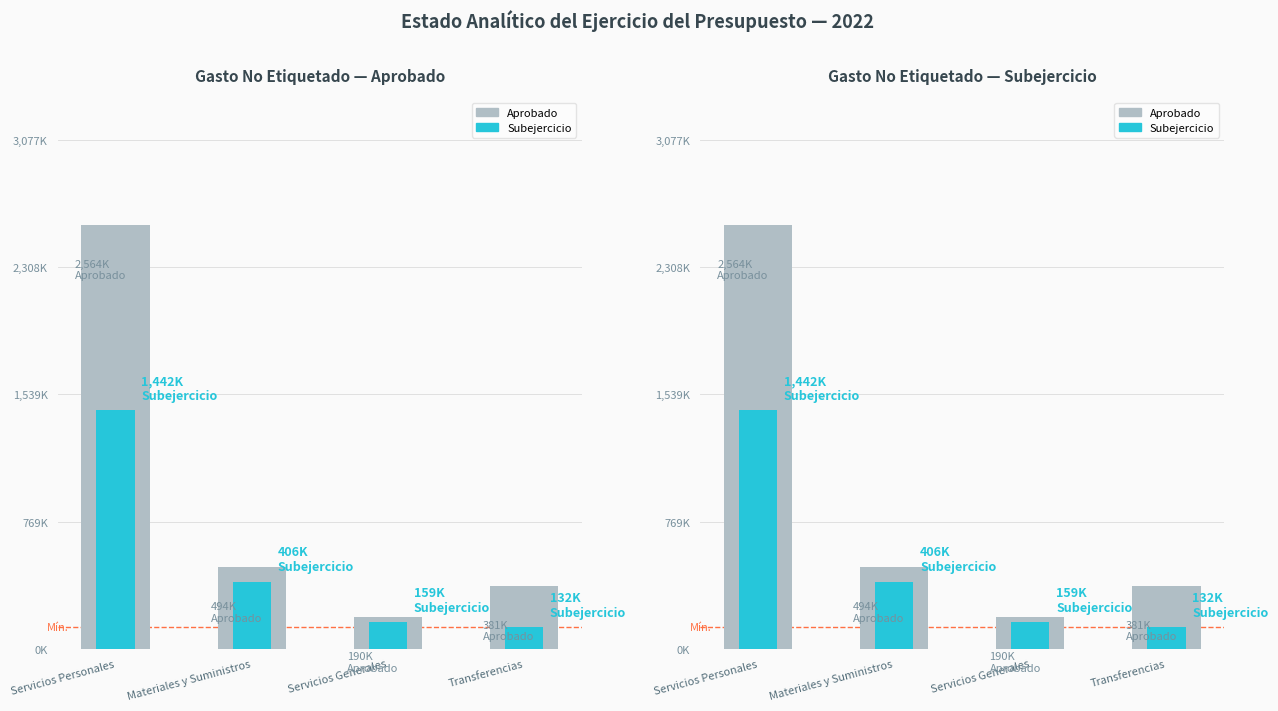

What is the greatest value displayed?

2564175.3